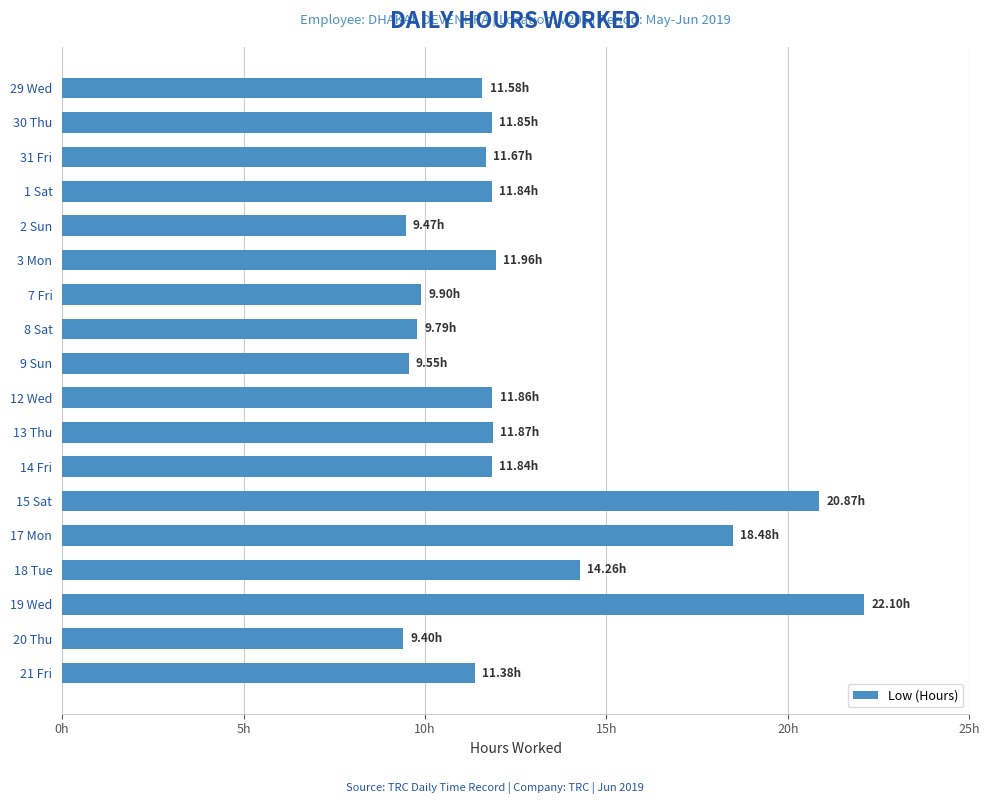

Does the chart contain any negative values?

No